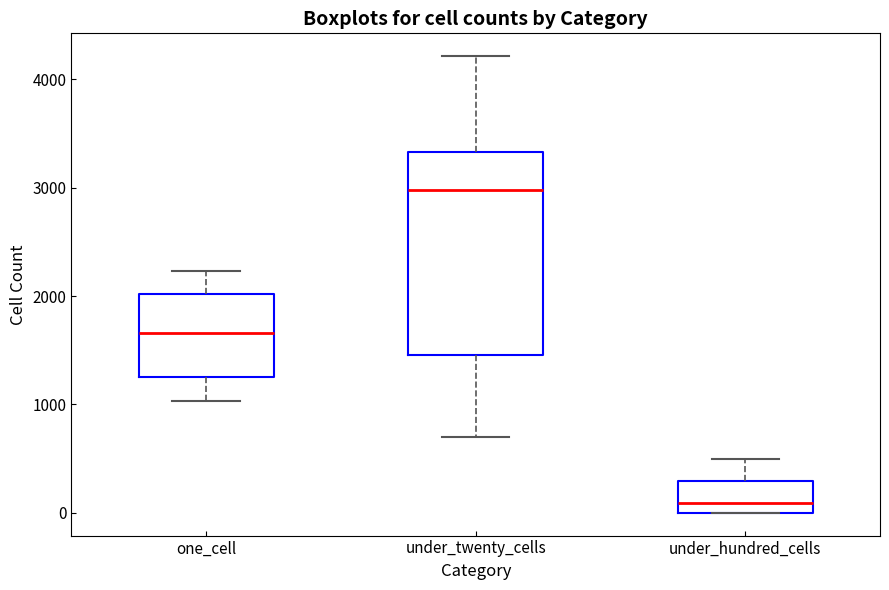

Which box's median line is the lowest?

under_hundred_cells